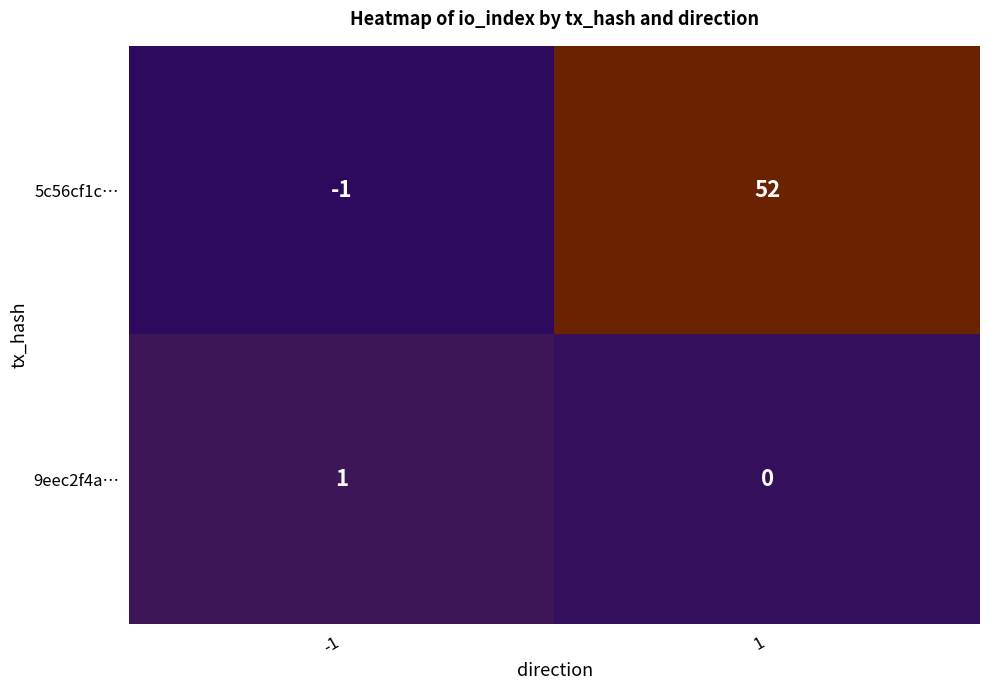

Which series has the largest total across all categories?

5c56cf1c…